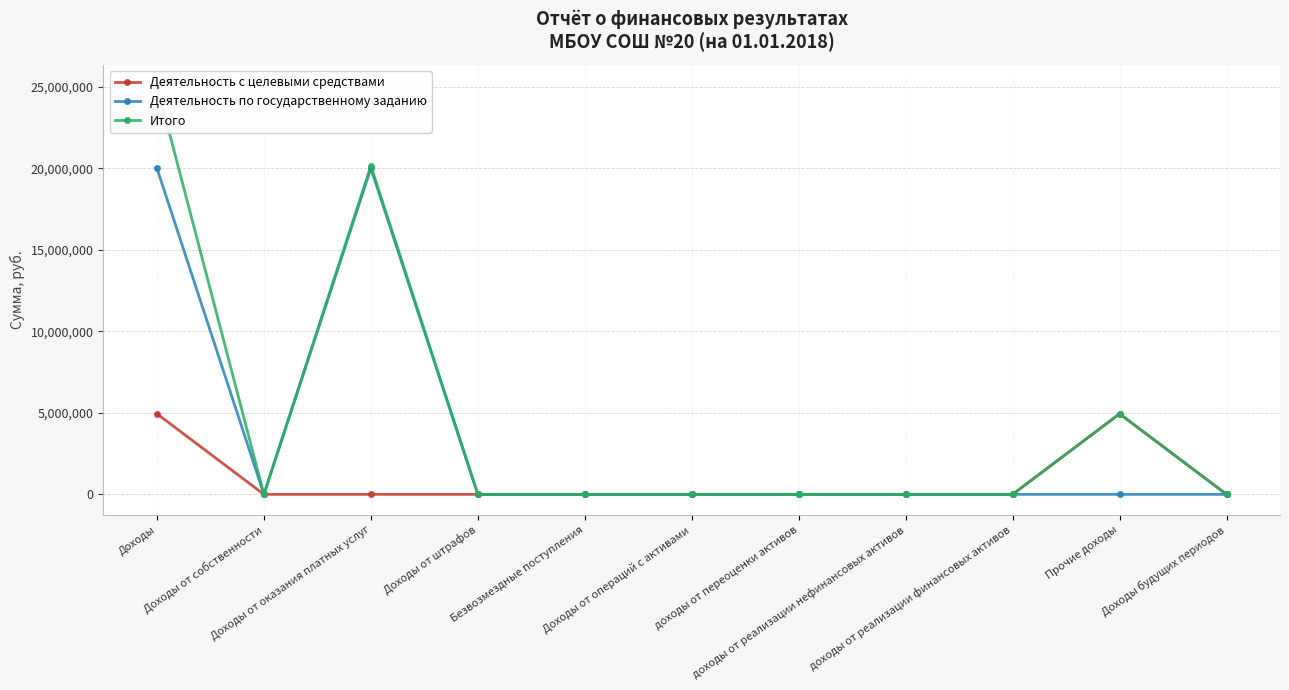

True or false: Итого has a value of 33414371.0 at Доходы от оказания платных услуг.

False